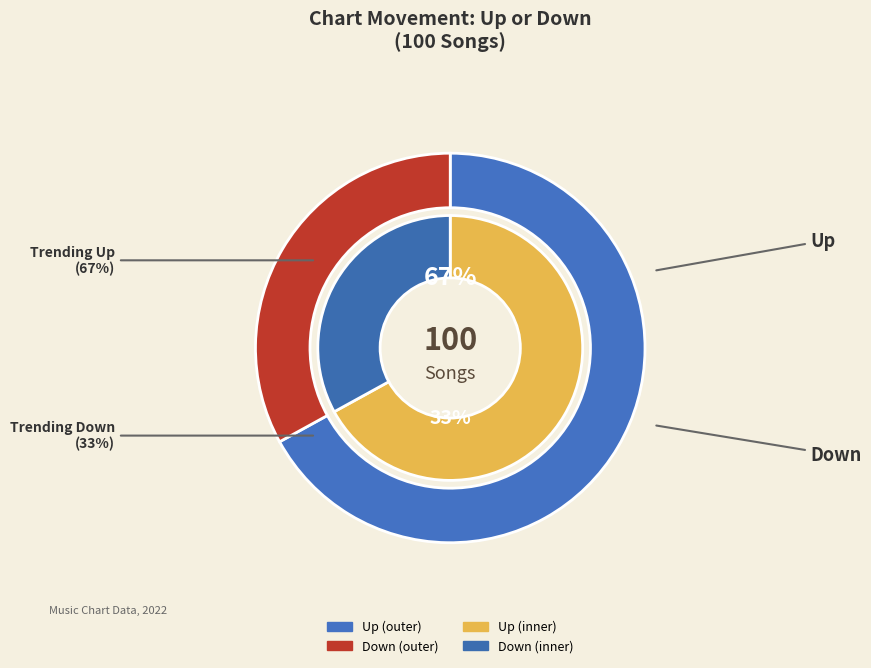

Which slice represents more than half of the pie?

up